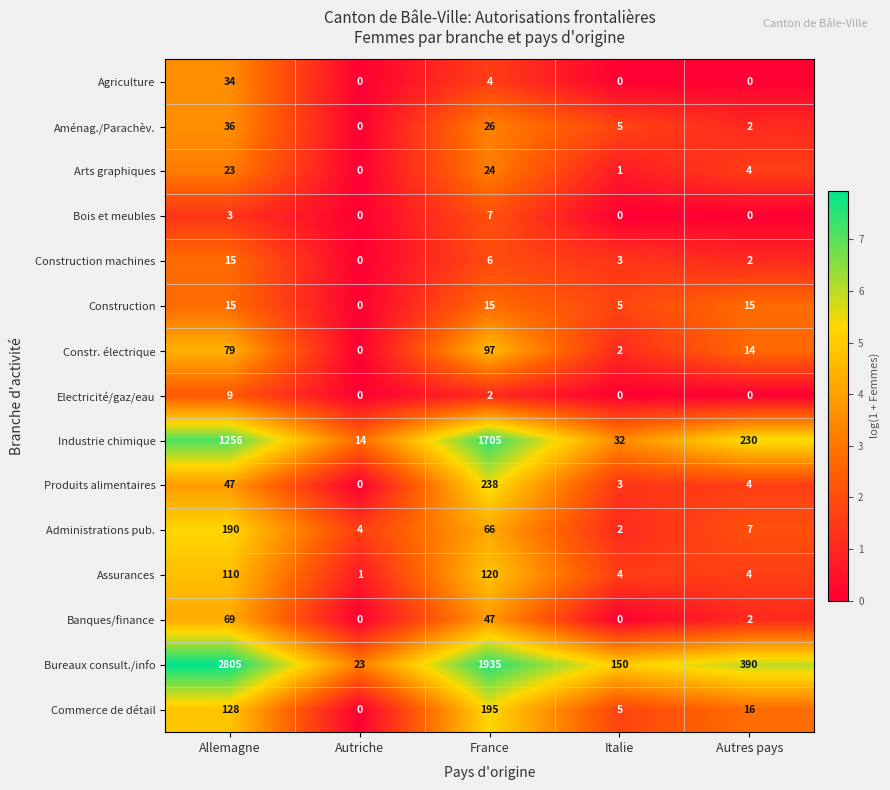

Count the Construction values in the range 5 to 15.

4